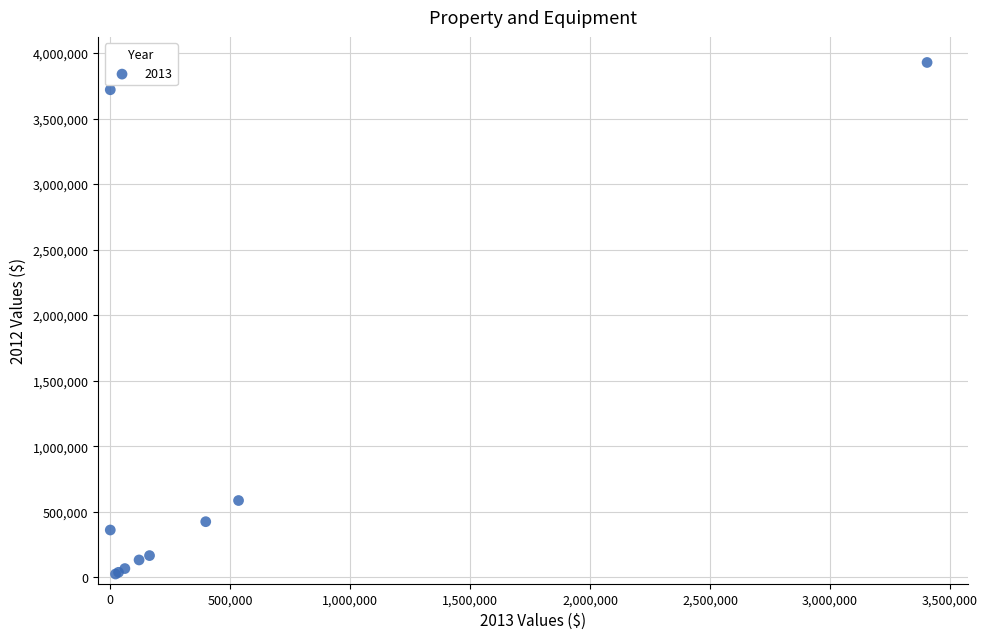

What Y value in the scatter plot is closest to 1976189?

585040